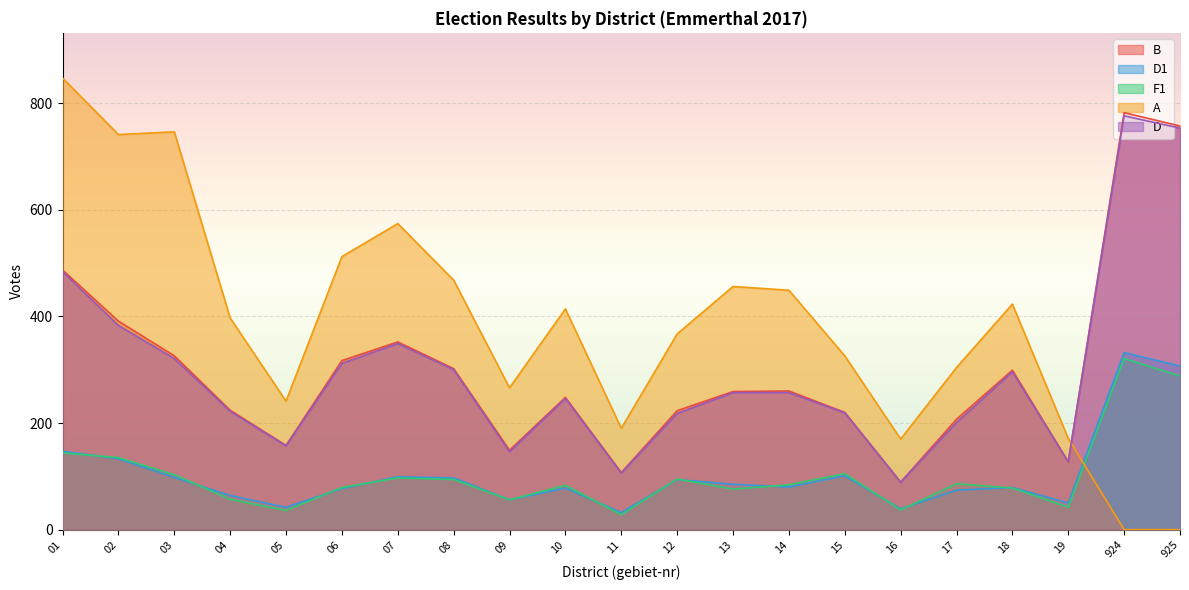

The value of D at 05 is 157. True or false?

True